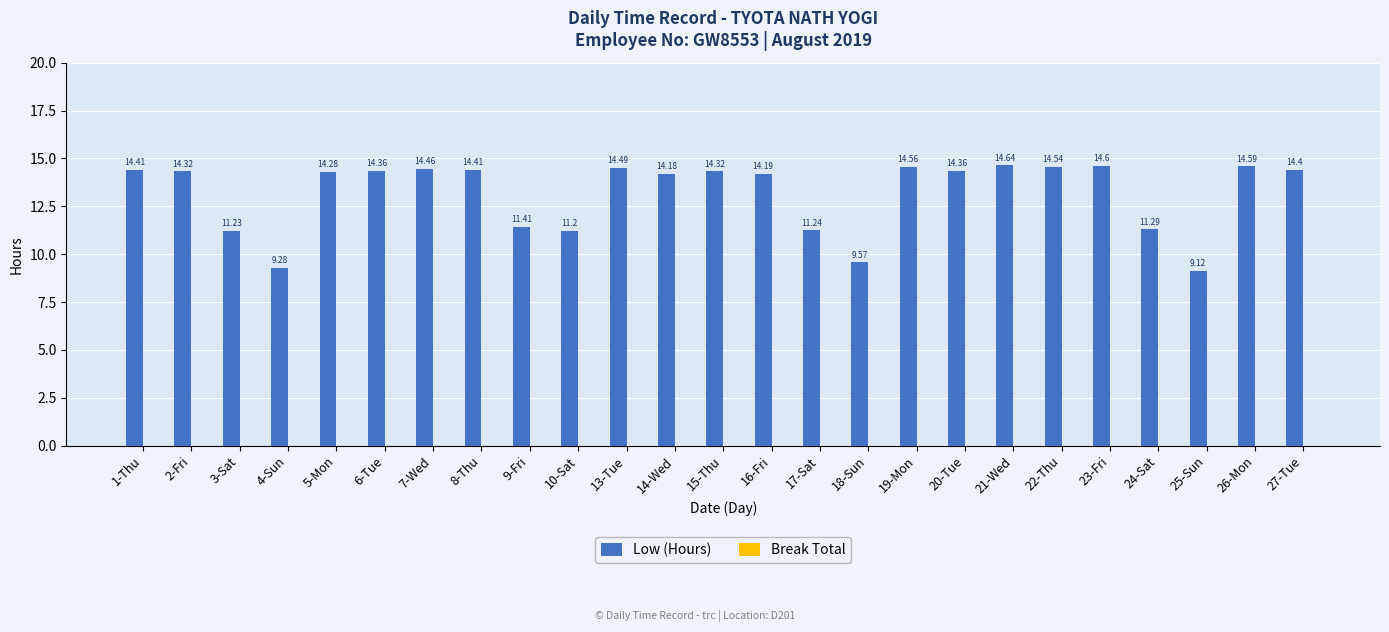

What is the change in value from 23-Fri to 24-Sat?

-3.3